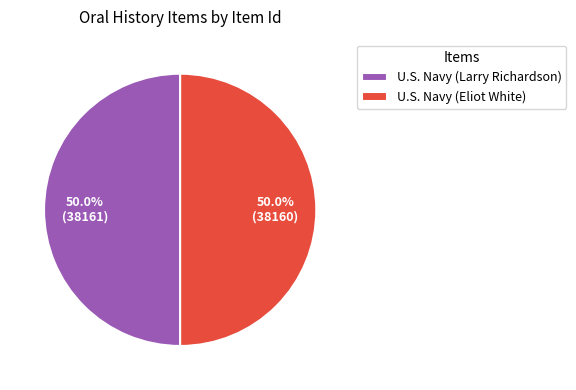

What is the ratio of the value at U.S. Navy (Eliot White) to the value at U.S. Navy (Larry Richardson)?

1.0